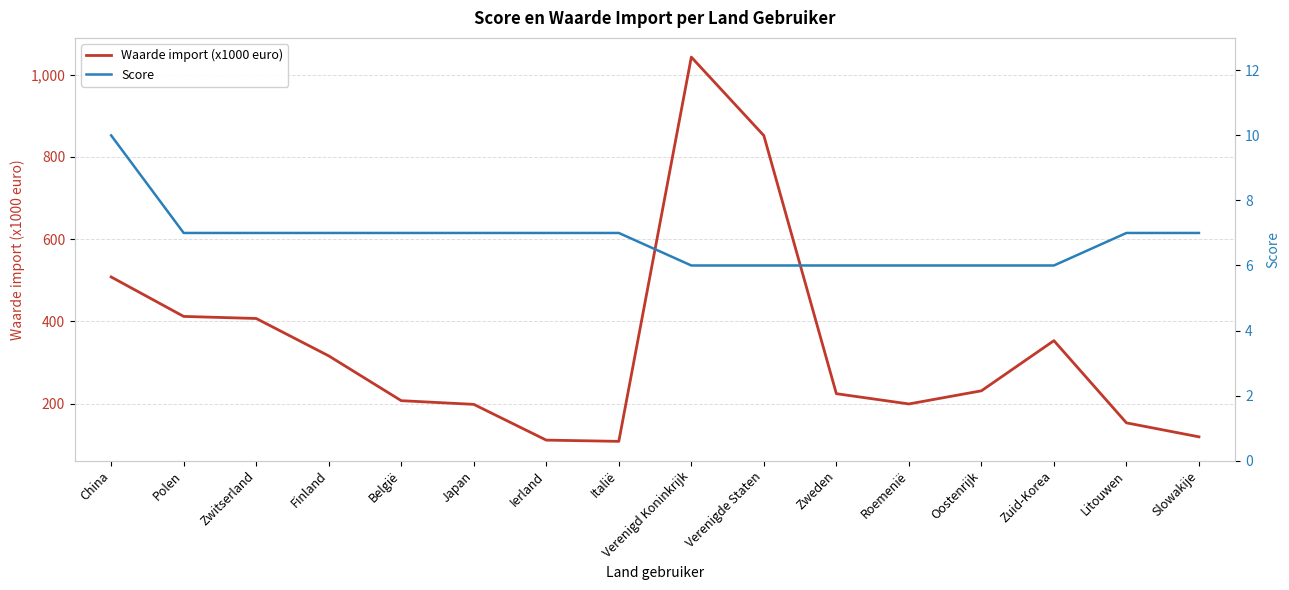

The value of Score at Polen is 7. True or false?

True